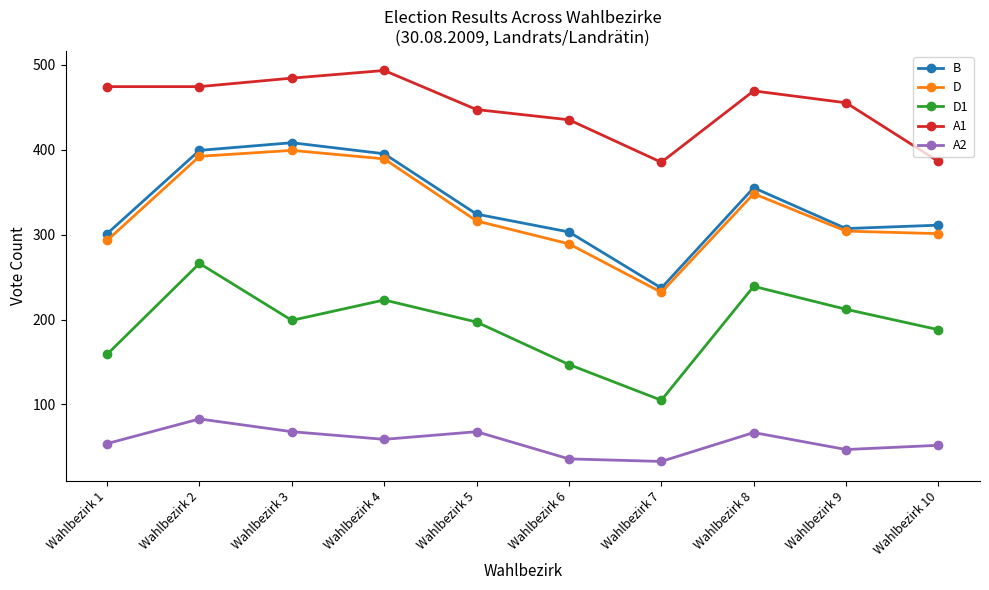

True or false: B and A1 intersect in this chart.

False